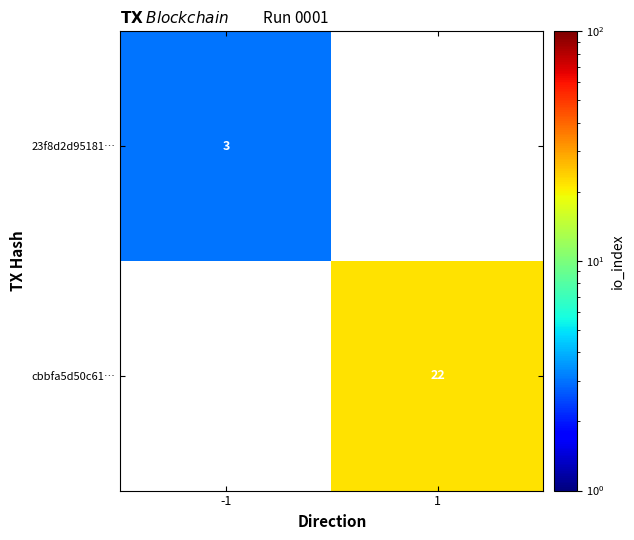

Count the number of data series in this chart.

2